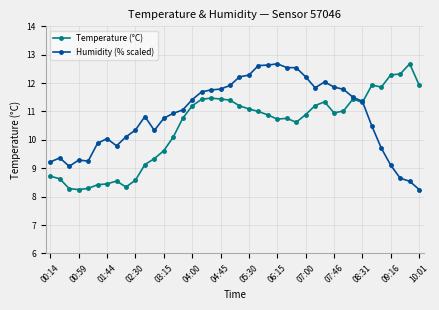

True or false: Temperature (°C) has more than 0 interior local peaks.

True